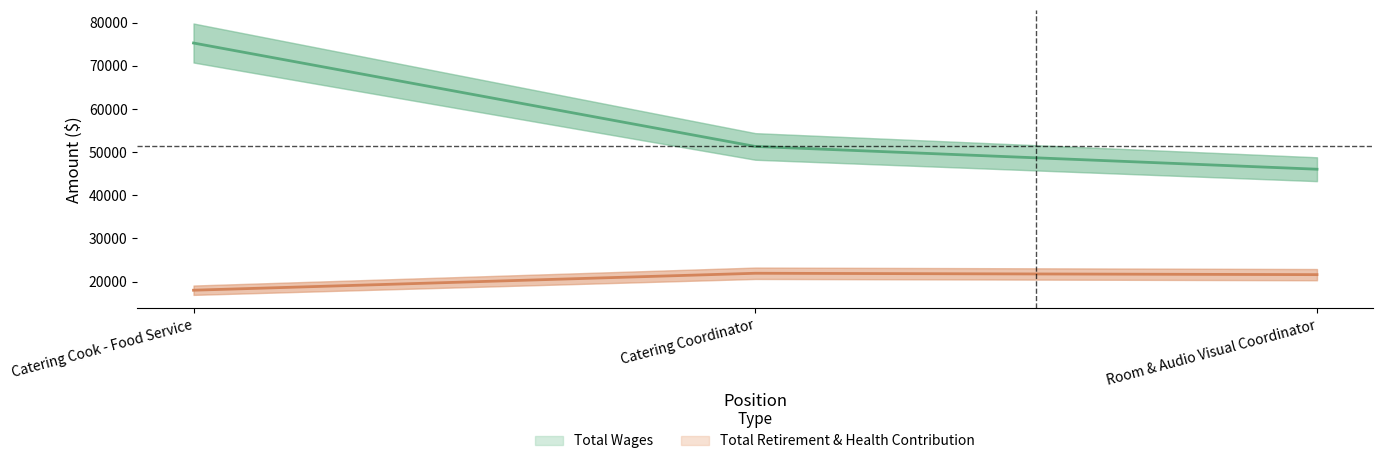

What is the difference between the maximum and minimum values in the Total Retirement & Health Contribution series?

3925